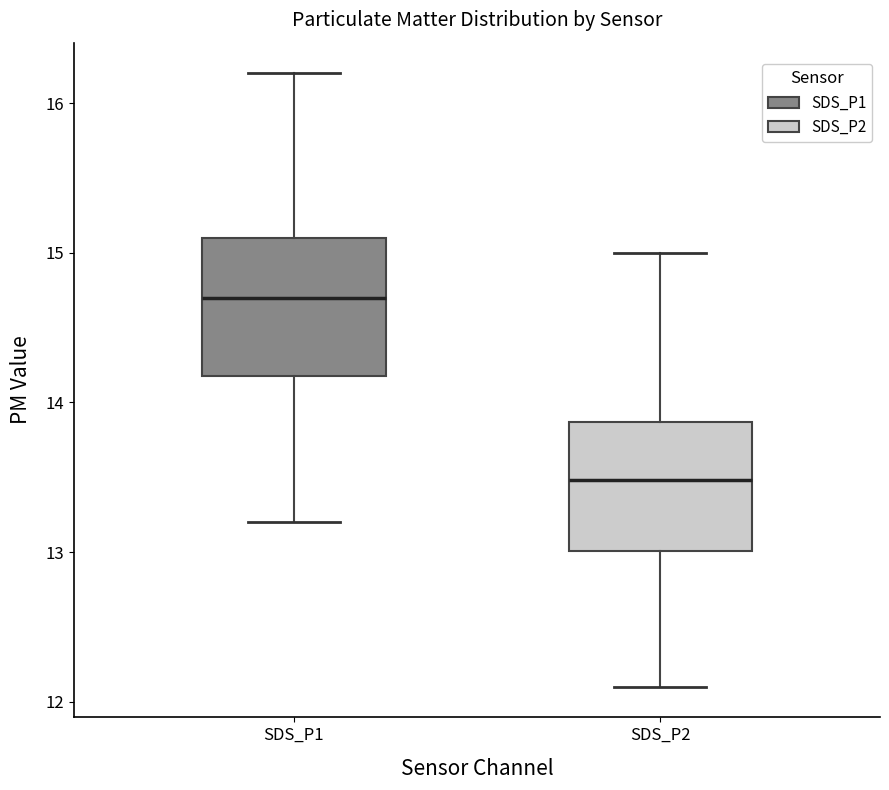

Reading left to right, read every box against the y-axis: the position of its median line, the range the box covers, and the ends of its whiskers. The values are not printed on the chart, so give them approximately, as read against the axis.

SDS_P1: median 14.7, box 14.2 to 15.1, whiskers 13.2 to 16.2
SDS_P2: median 13.5, box 13.0 to 13.9, whiskers 12.1 to 15.0